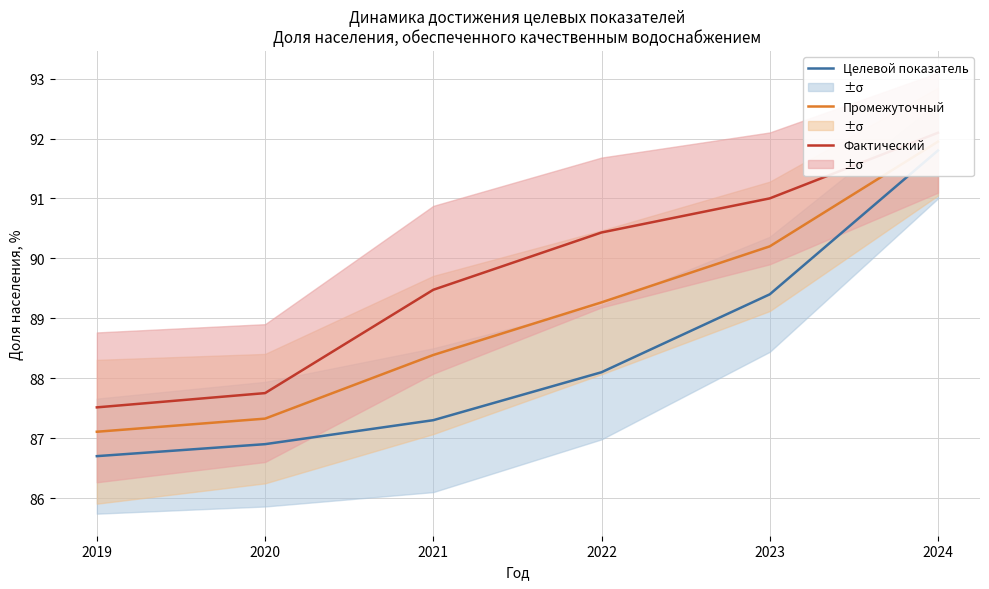

At how many categories does at least one series exceed 87?

6